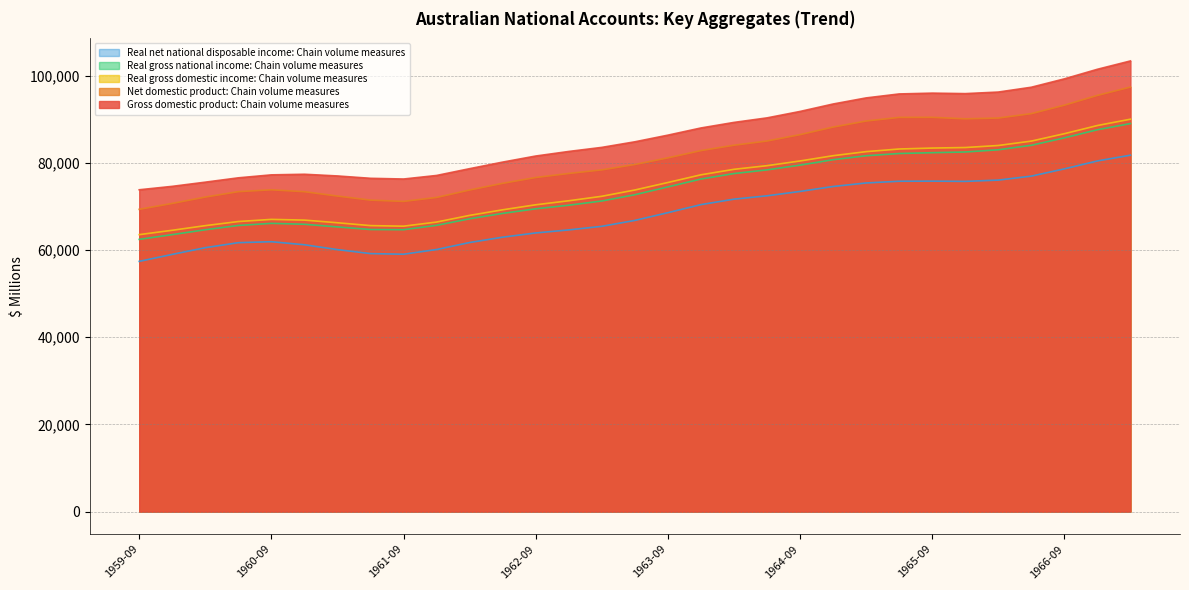

True or false: Real net national disposable income: Chain volume measures and Real gross domestic income: Chain volume measures cross at least once.

False